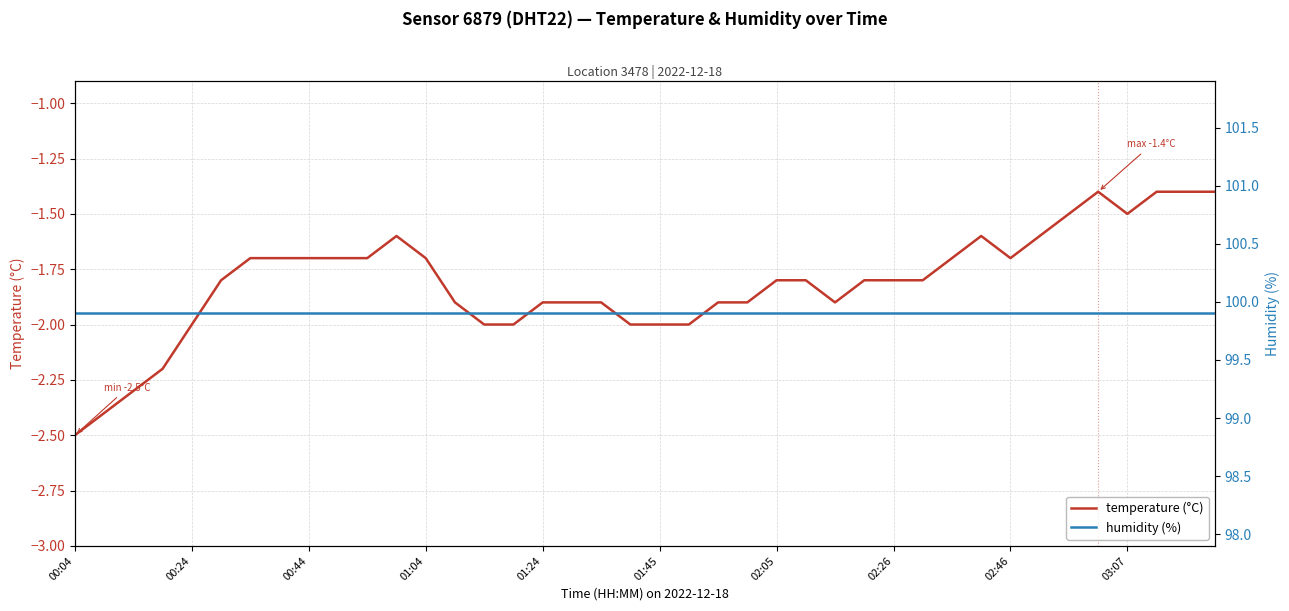

What is the value of the humidity (%) point at the 15th from the left?

99.9